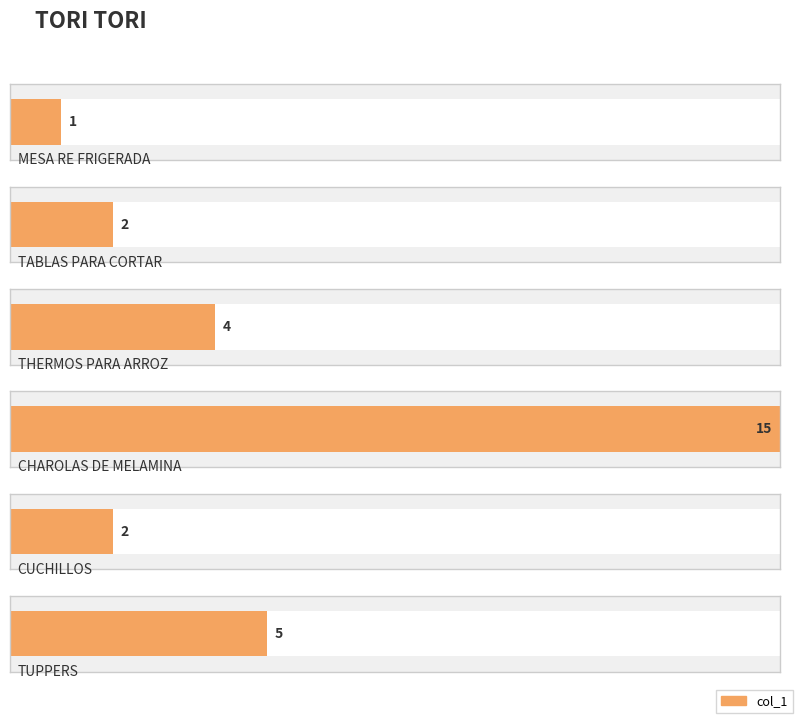

Reading left to right, list all the values displayed in this chart.

1	2	4	15	2	5